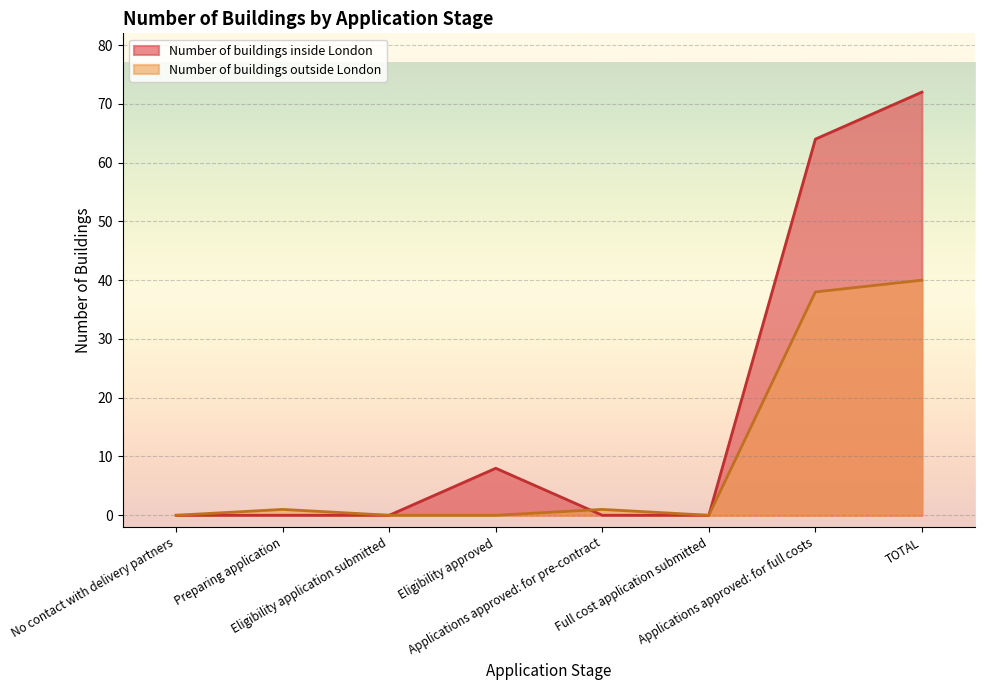

What position from the right is Eligibility application submitted?

6